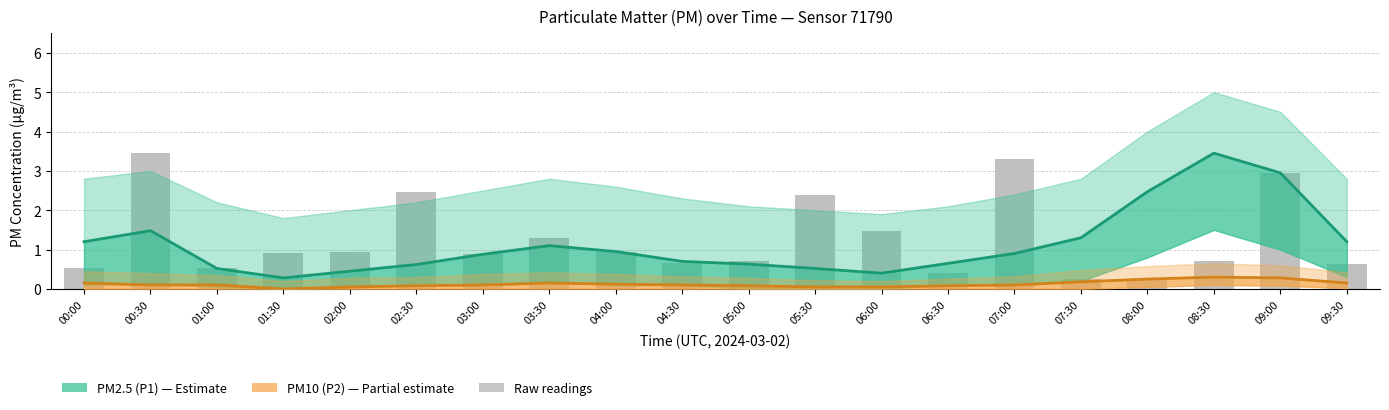

True or false: Raw readings has a value of 0.4 at 06:30.

True